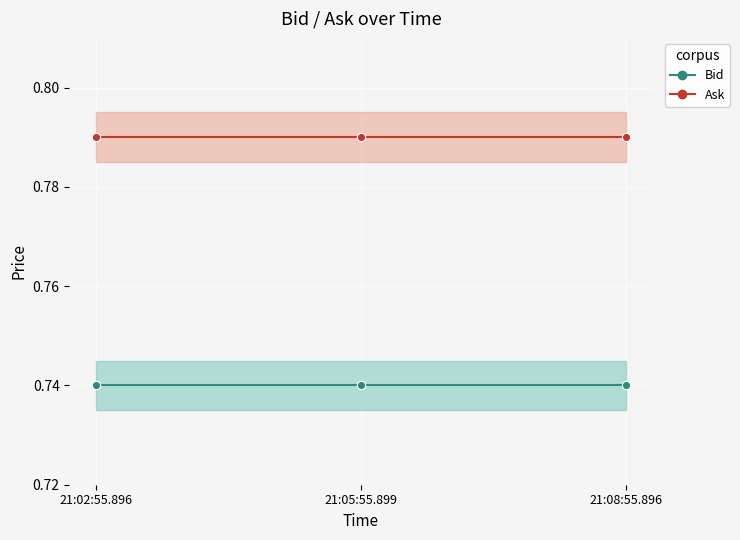

At 21:05:55.899, list the series in order from smallest to largest.

Bid, Ask